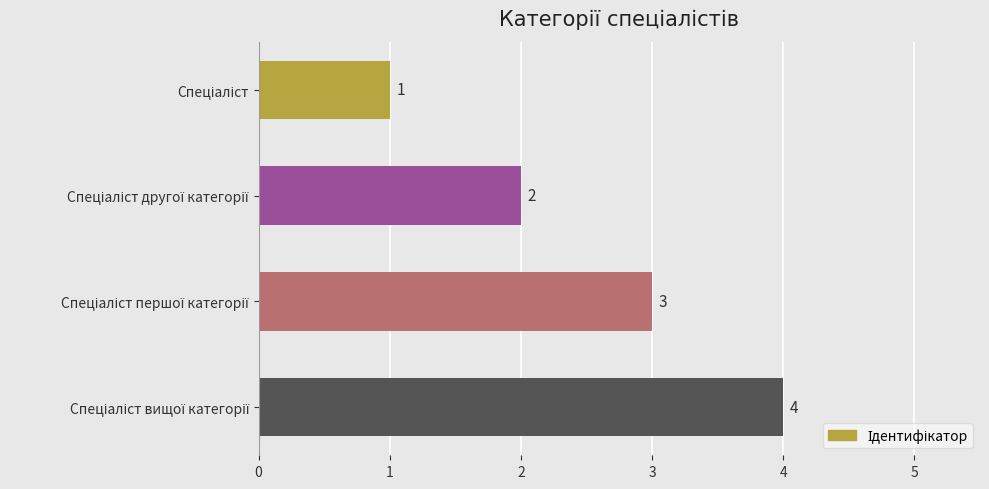

What is the sum of all values?

10